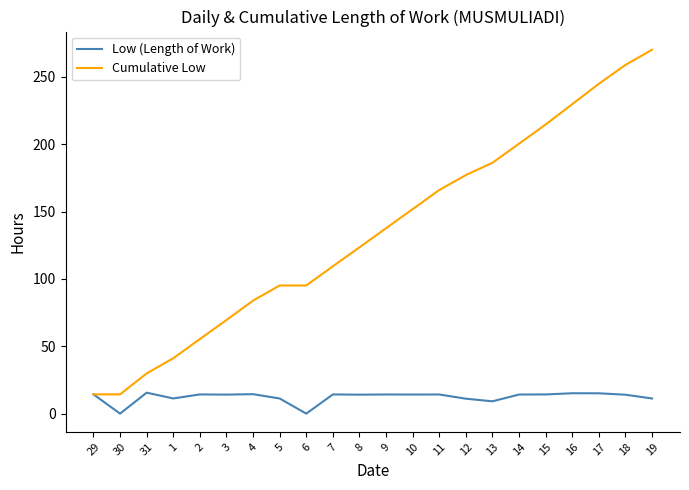

Is the value of Low (Length of Work) at 1 greater than the value of Cumulative Low at 6?

No